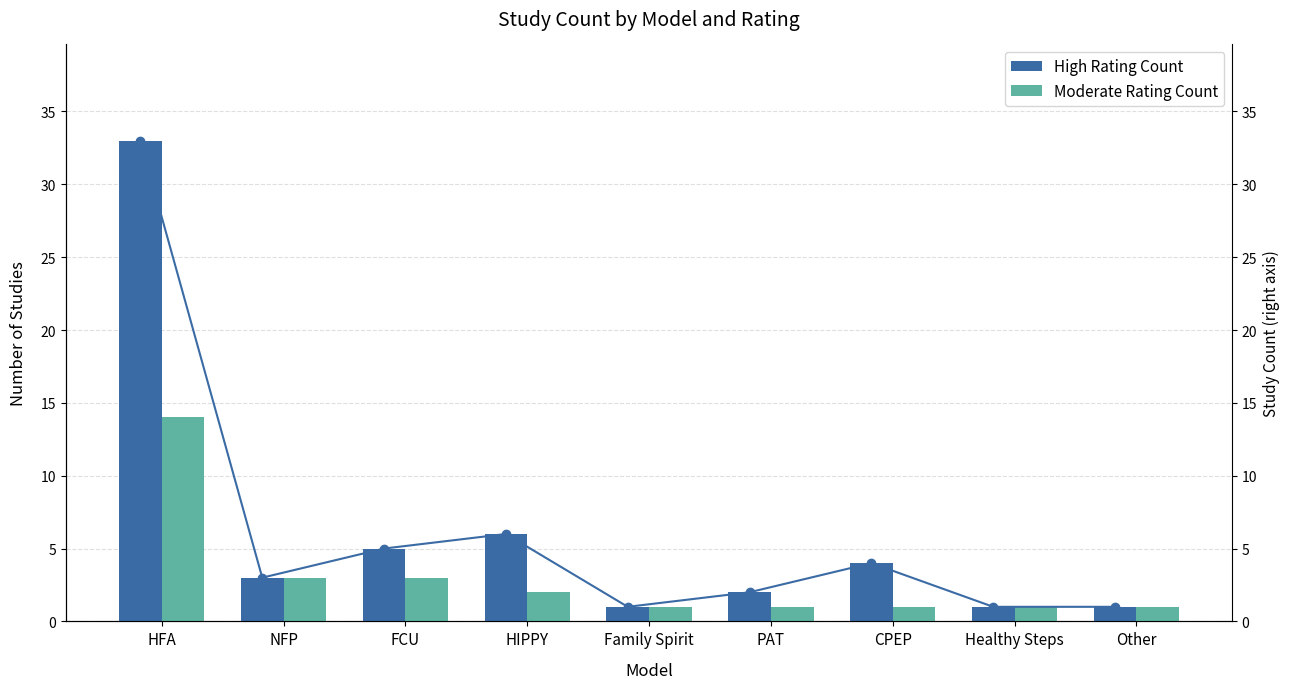

Which series has the largest range (max minus min)?

High Rating Count